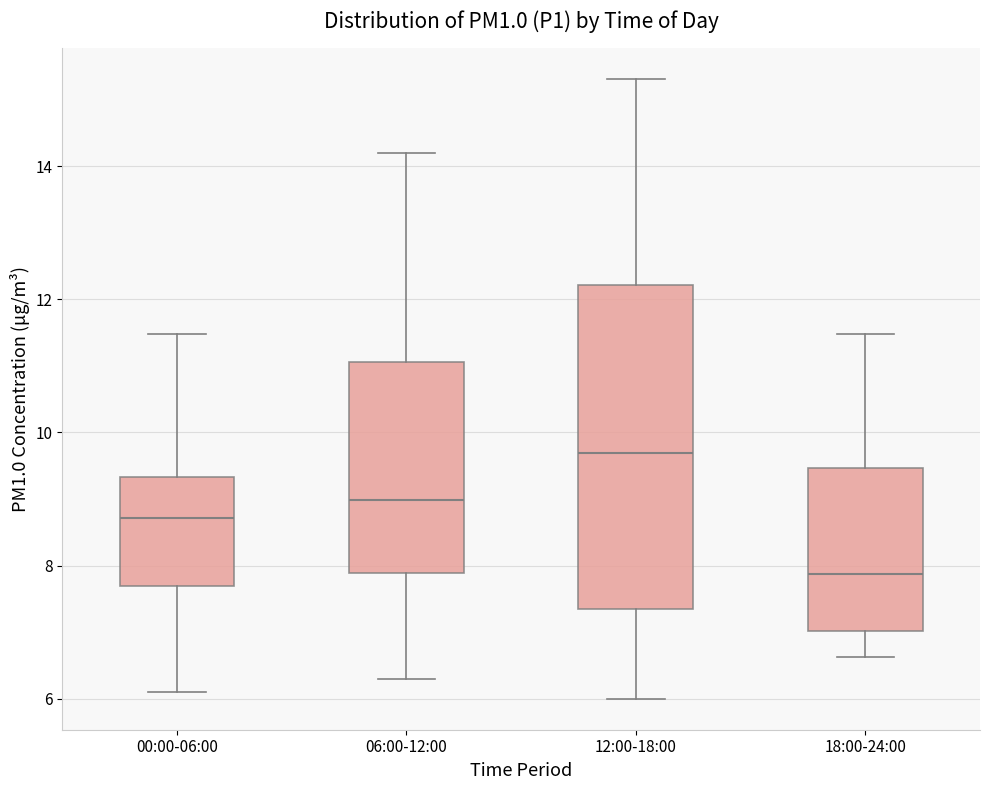

Which box has the highest median line?

12:00-18:00